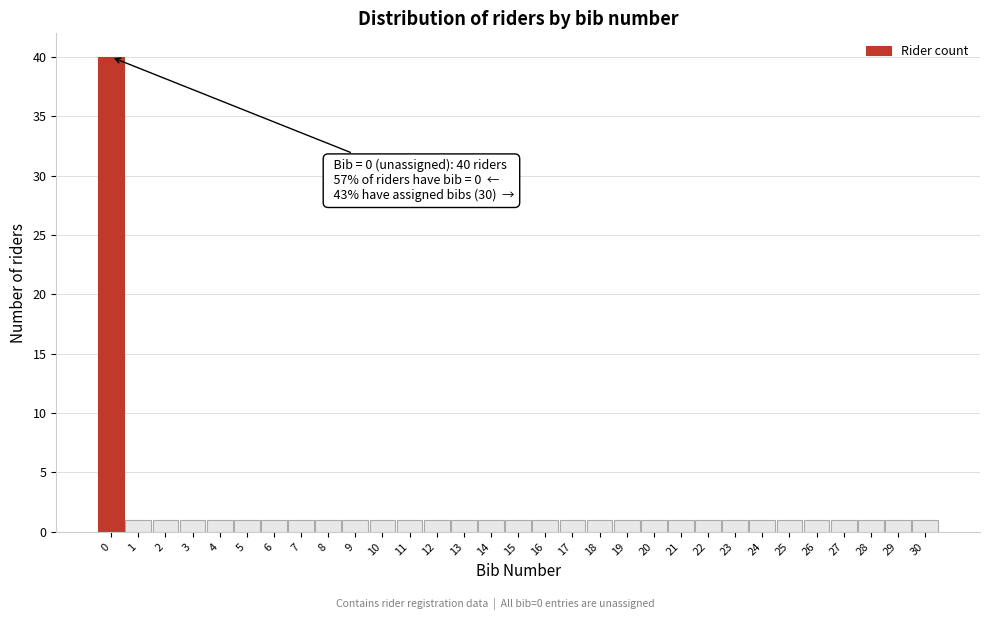

Which range on the x-axis has the tallest bar?

-0.5 to 0.5